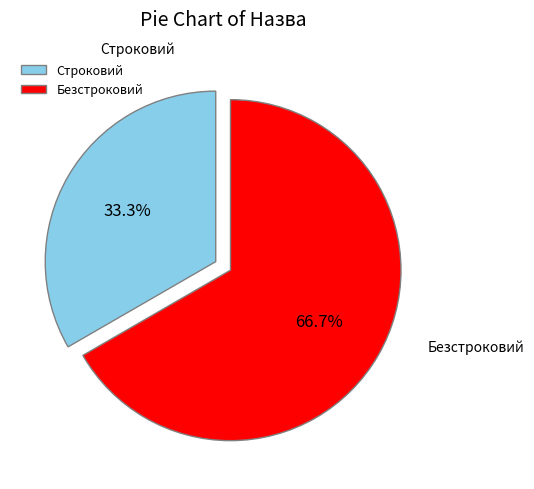

To the nearest percent, what percentage of the pie is Безстроковий?

67%